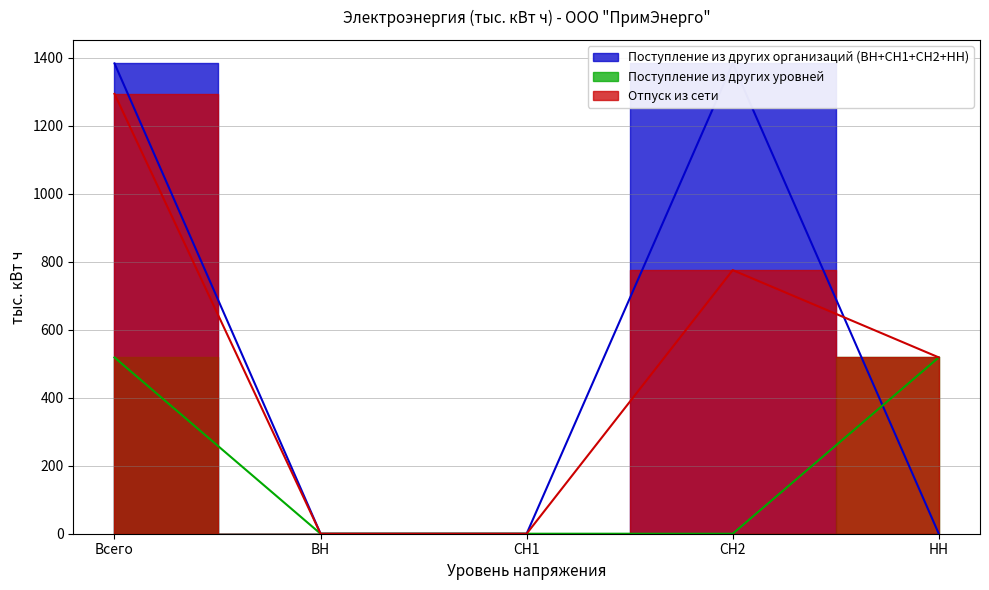

Is this an area chart (filled region under the line)?

No